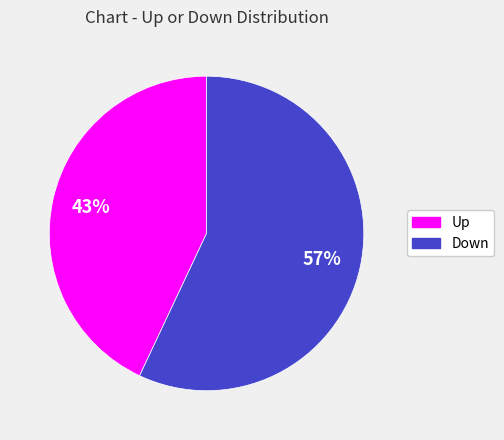

Is there any slice that represents more than half of the pie?

Yes